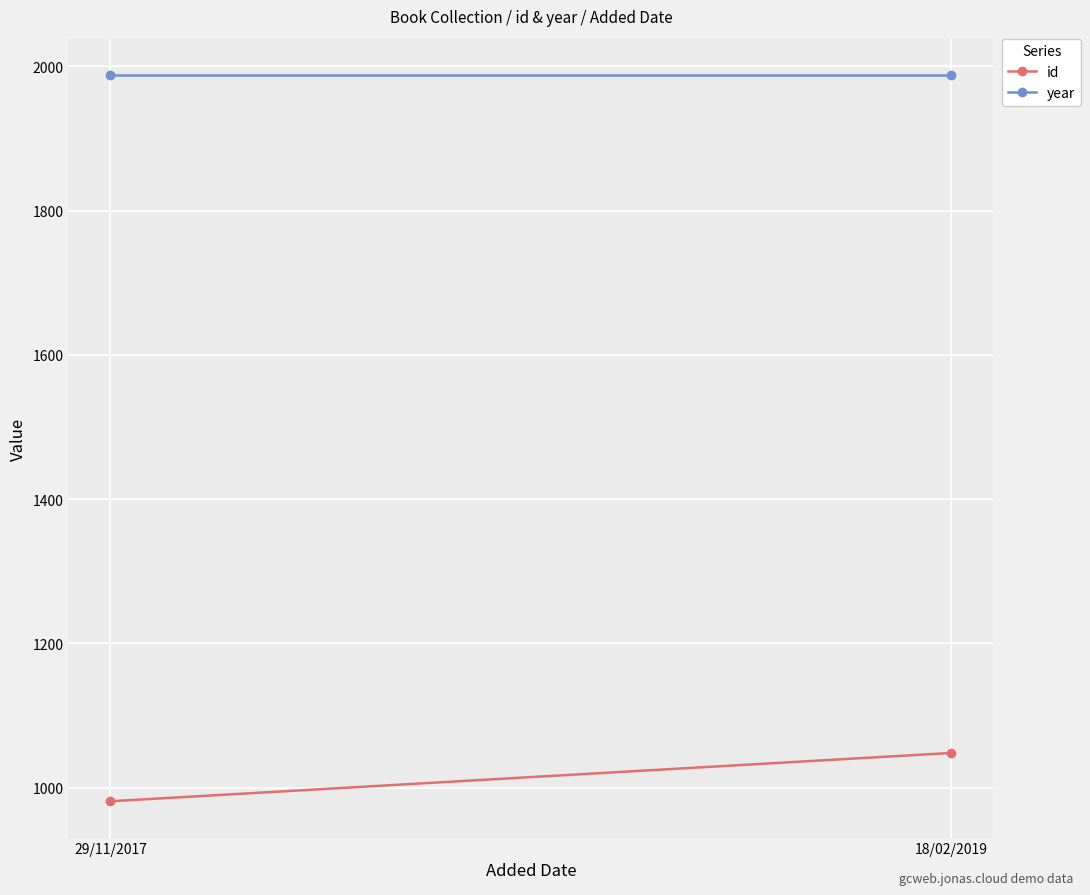

How many id values are between 981 and 1048?

2